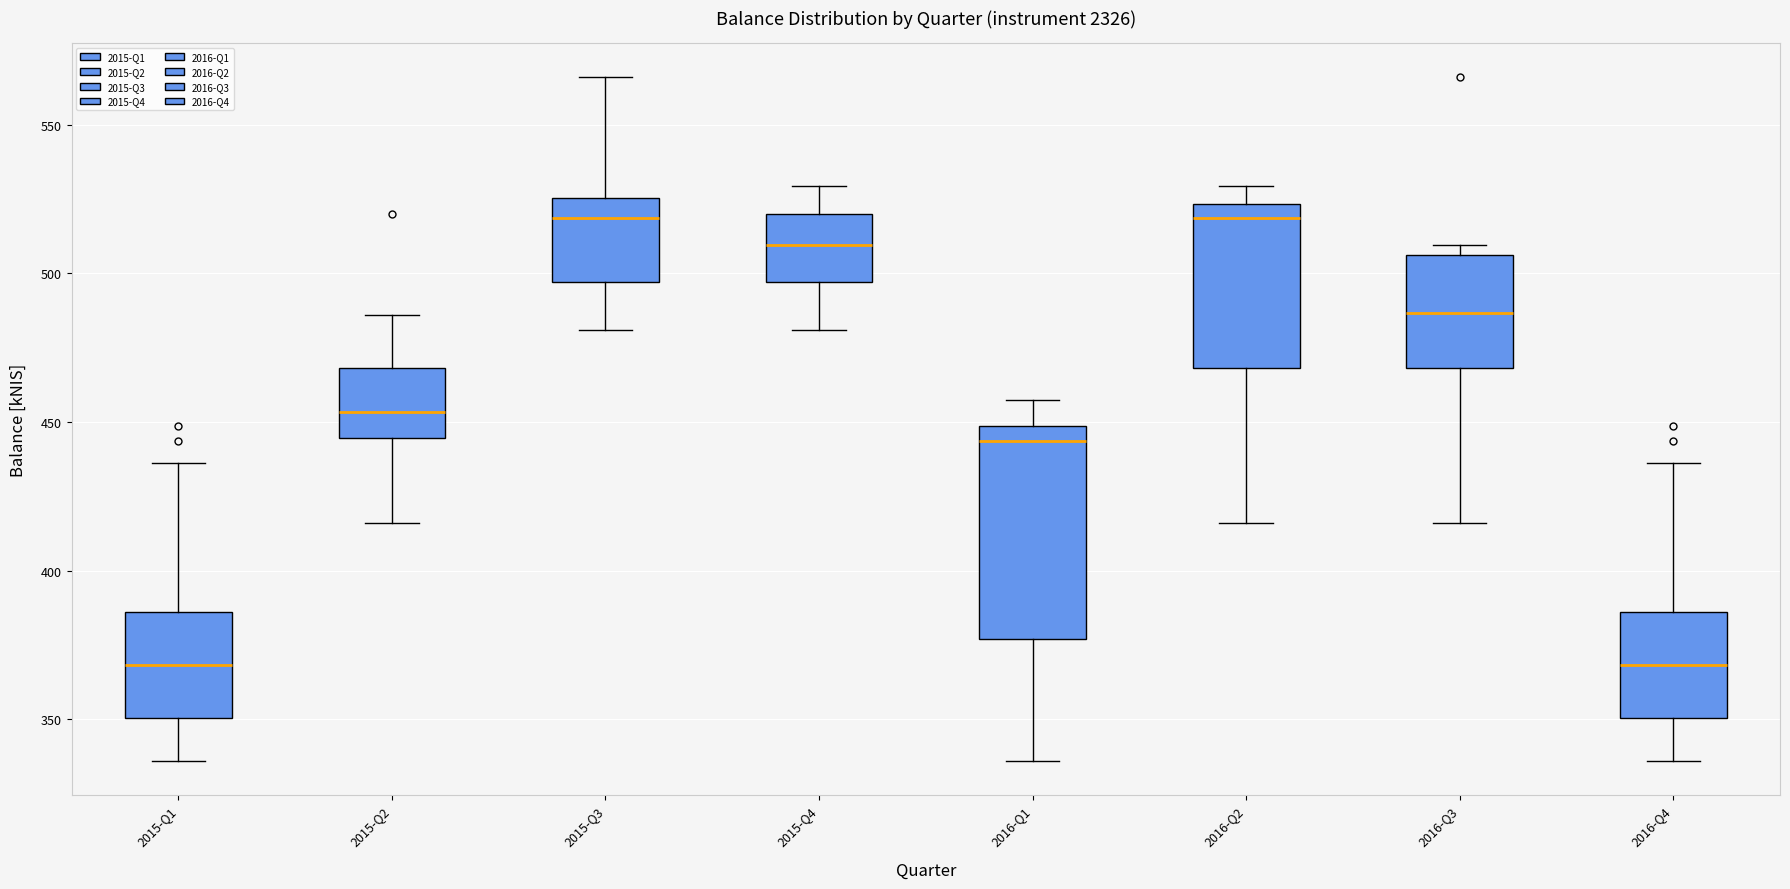

Where does the median line of the box for 2015-Q1 sit on the y-axis? The values are not printed on the chart, so give them approximately, as read against the axis.

370